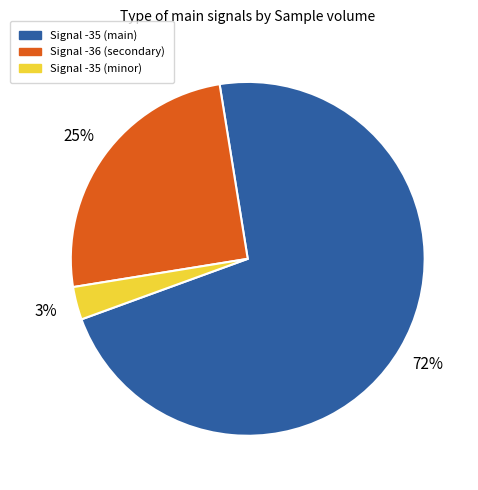

Is there any slice that represents more than half of the pie?

Yes